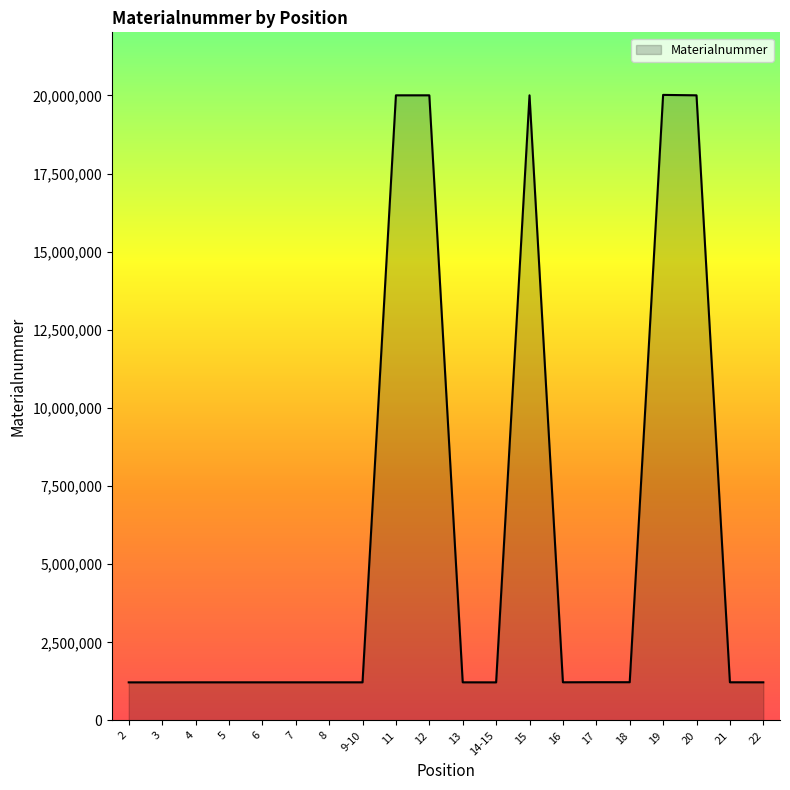

Approximately how many times larger is the value at 8 compared to 7?

1.0